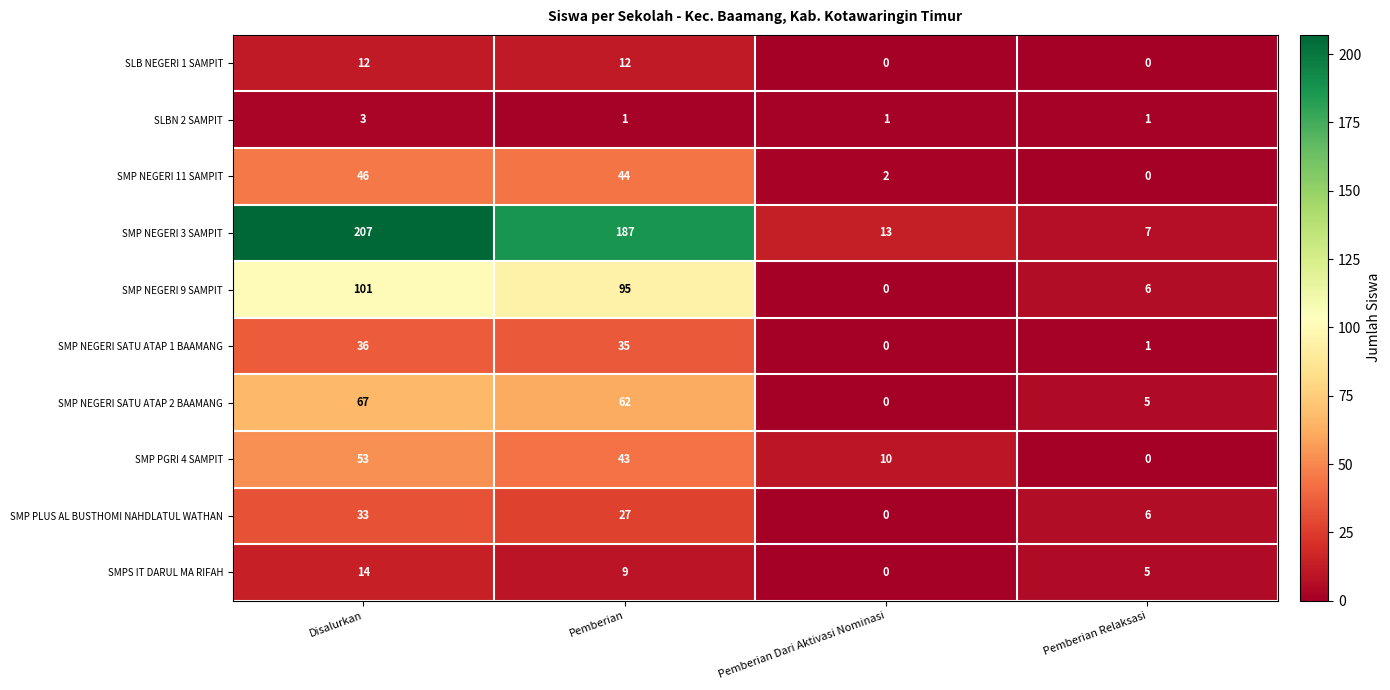

At which label does SMP PGRI 4 SAMPIT first exceed 43?

Disalurkan